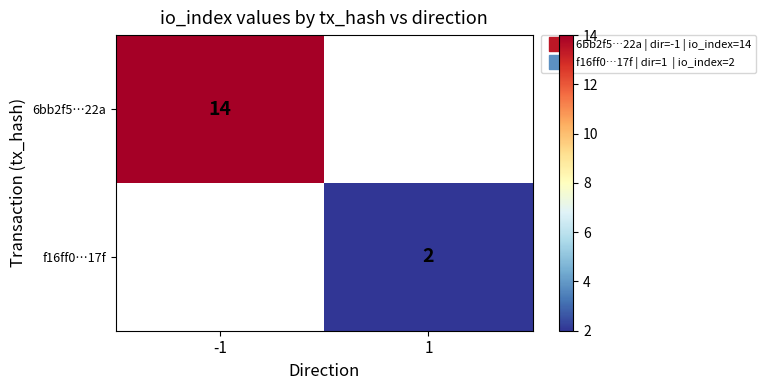

What is the maximum value for 6bb2f5…22a?

14.0